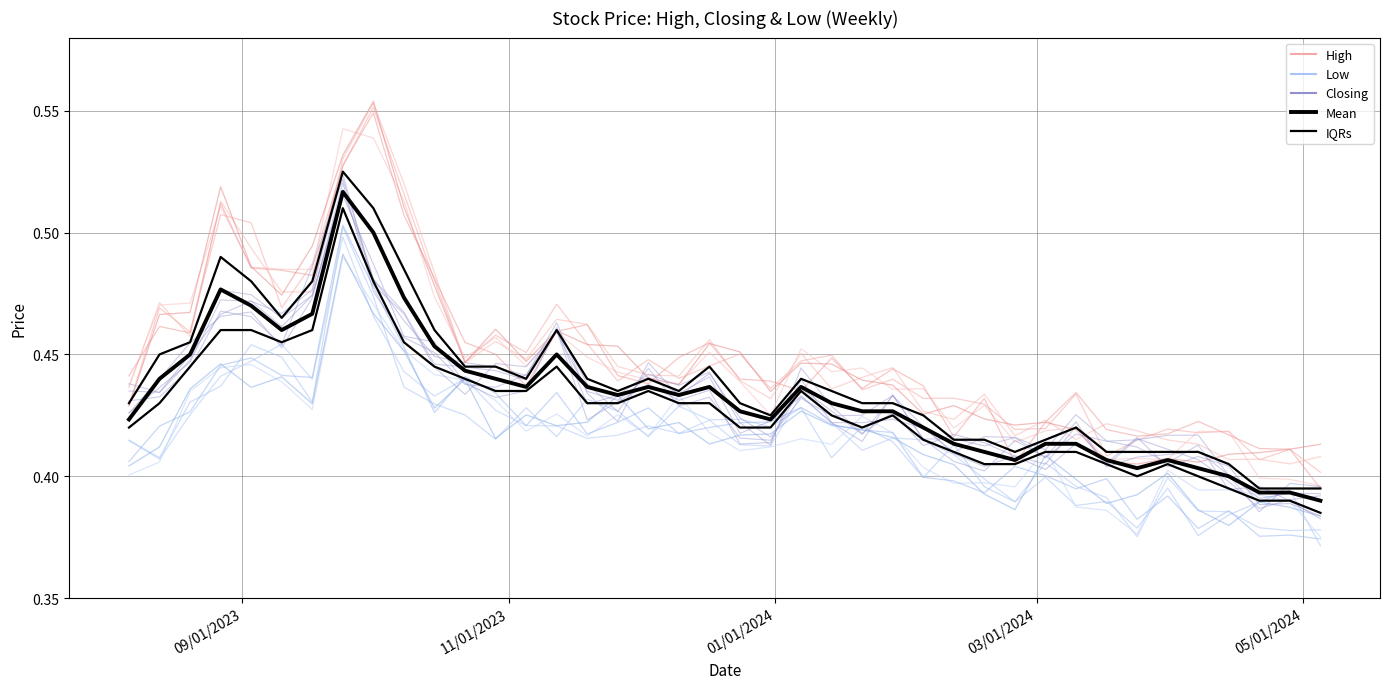

What position from the left is 37?

38